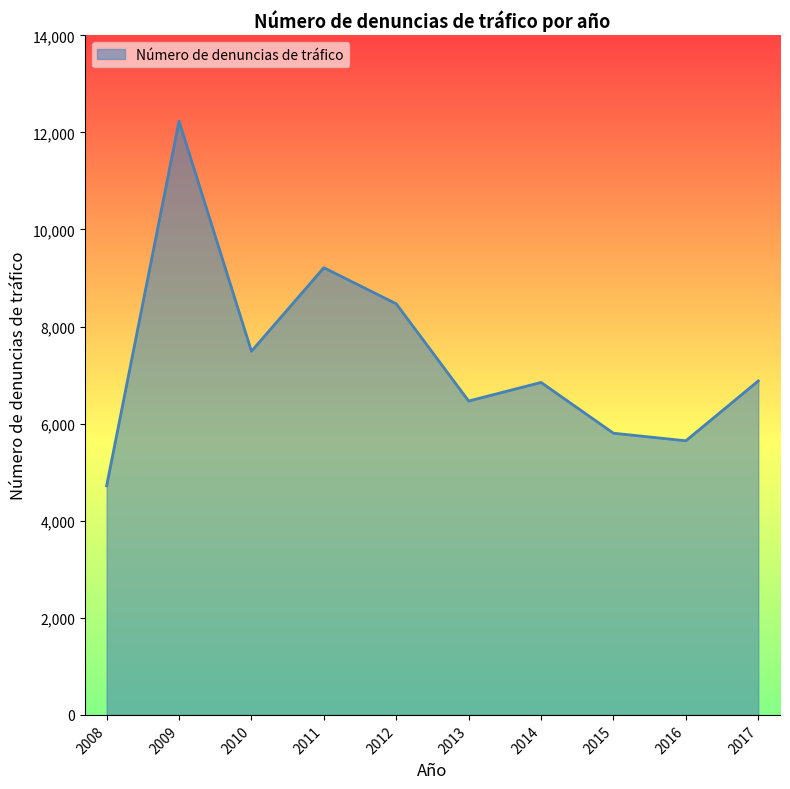

What is the average value?

7377